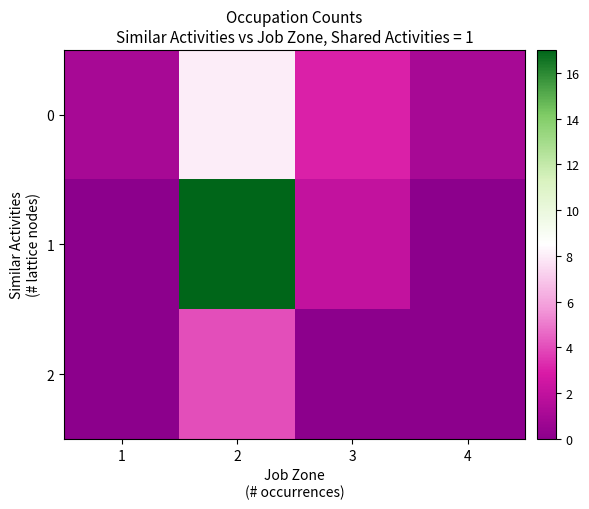

Count the number of categories in the chart.

4